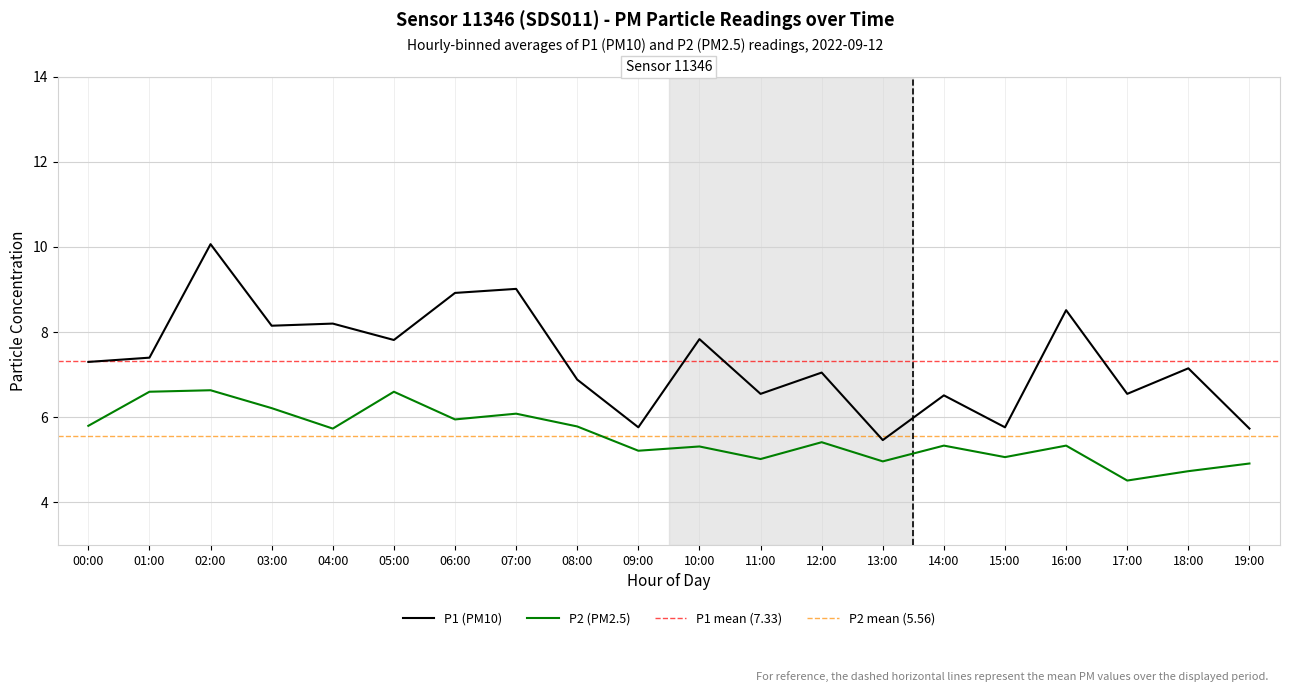

True or false: P2 (PM2.5) and P1 (PM10) intersect in this chart.

False